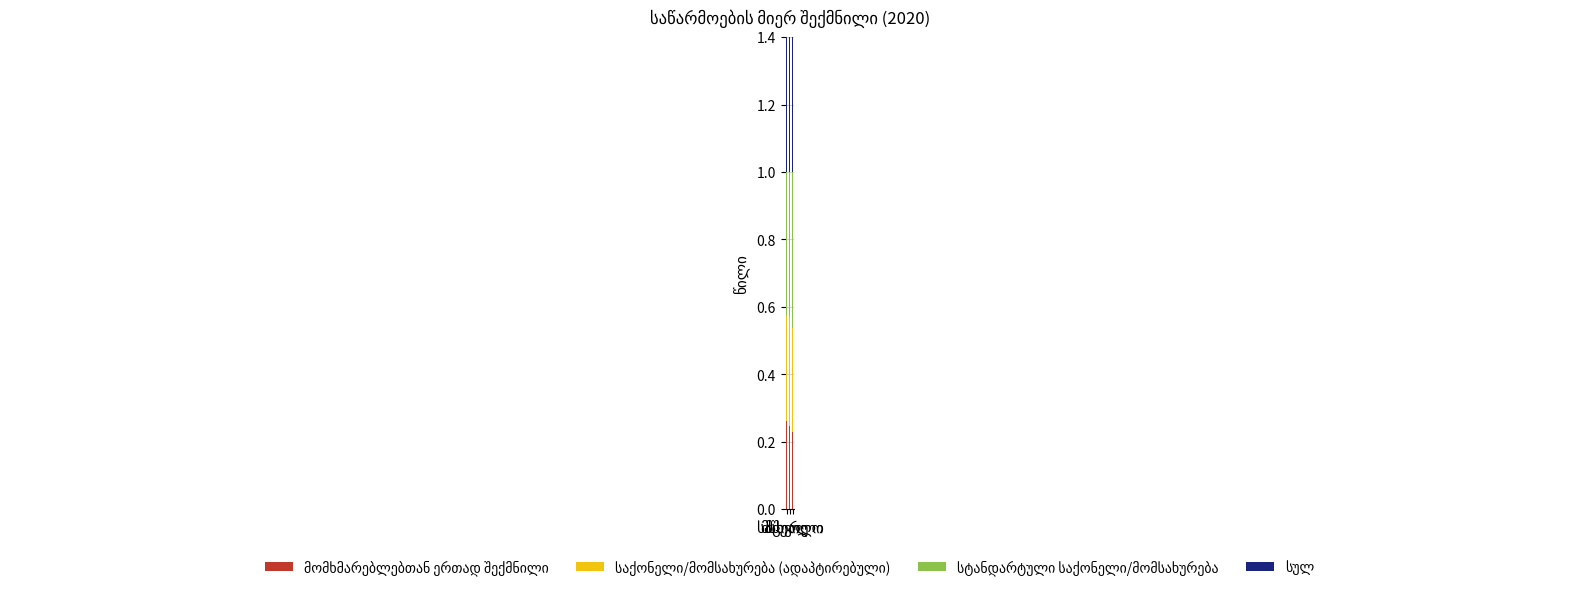

What is the label of the 3rd bar from the right?

მცირე